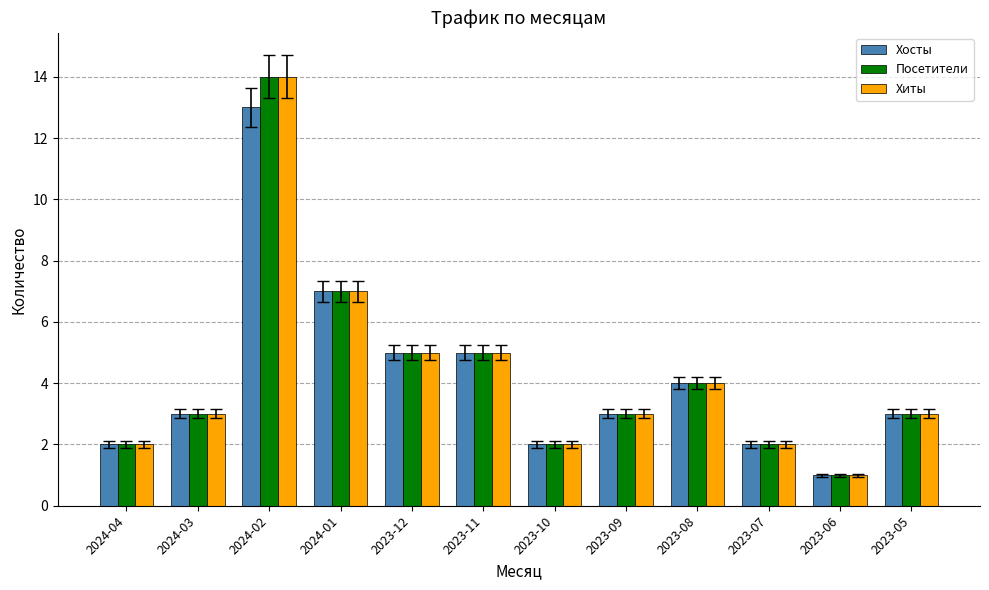

What is the average value of the Хосты series?

4